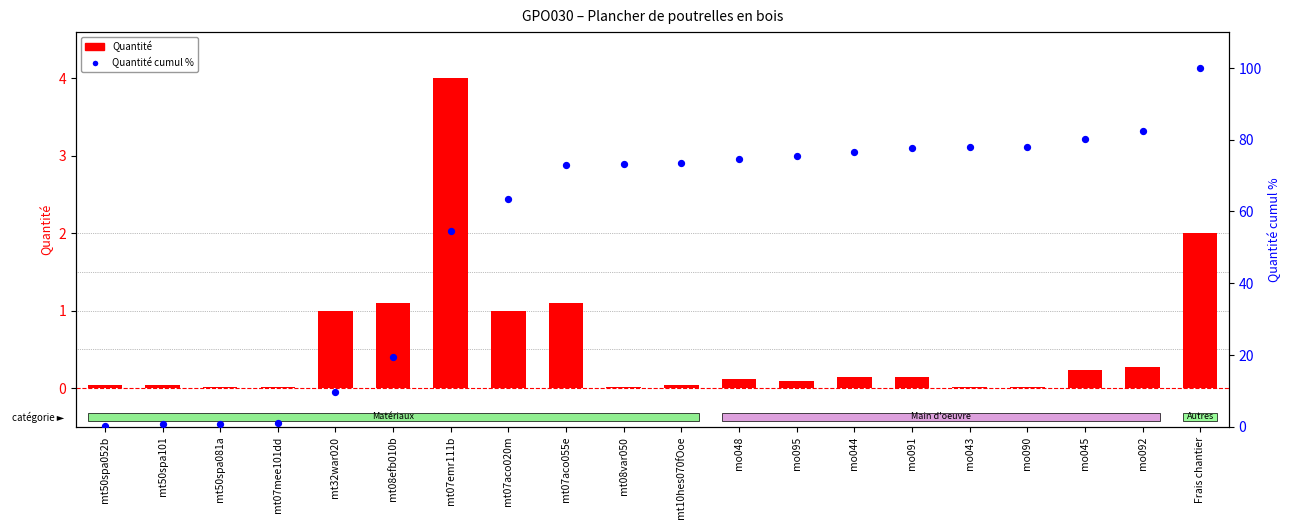

Which series reaches the maximum Y coordinate?

Quantité cumul %